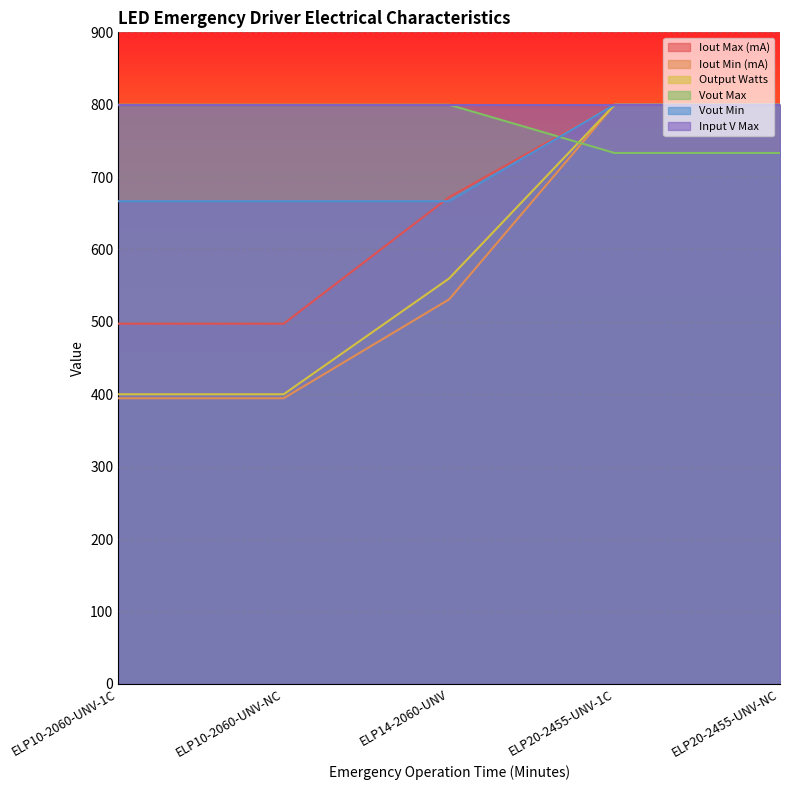

Is it true that Iout Max (mA) equals 344.4 at ELP10-2060-UNV-NC?

False